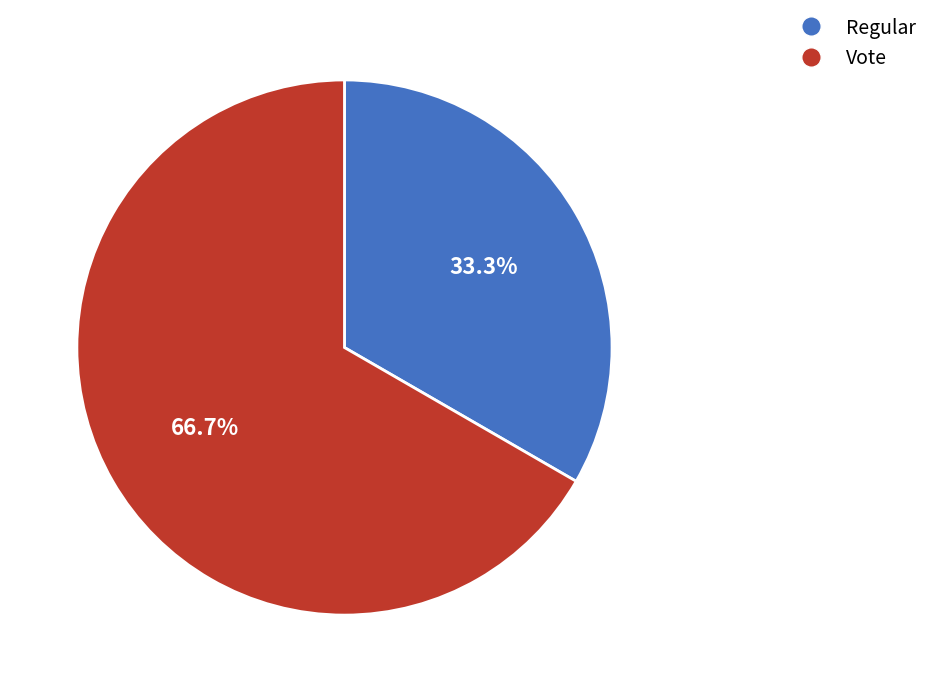

How much of the chart is everything except Regular?

66.7%